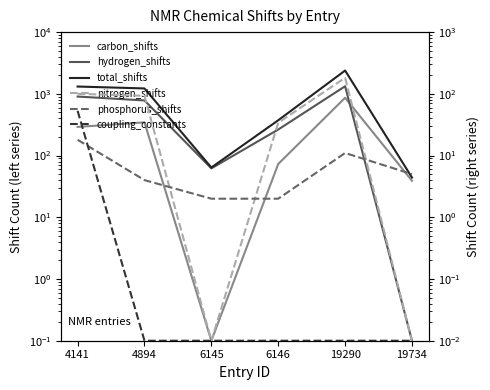

True or false: total_shifts and nitrogen_shifts intersect in this chart.

False